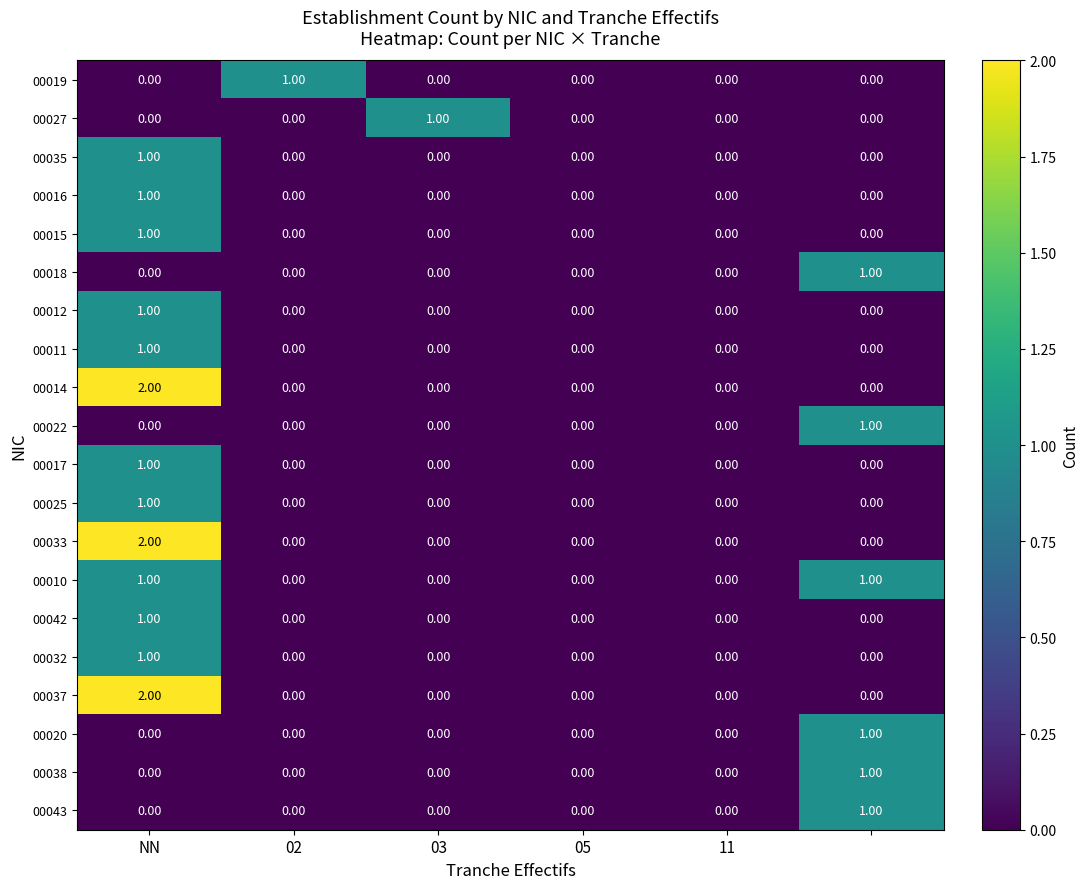

What is the maximum value shown in the chart?

2